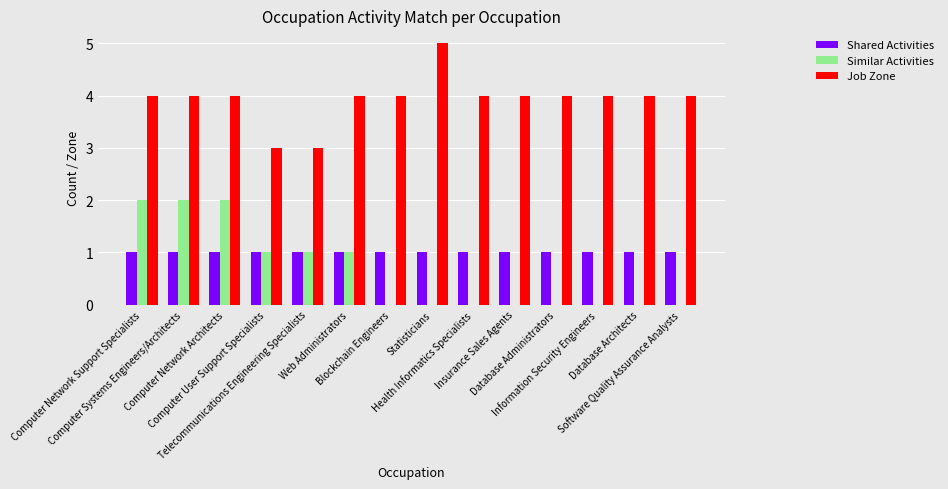

True or false: Similar Activities has a value of -1 at Health Informatics Specialists.

False